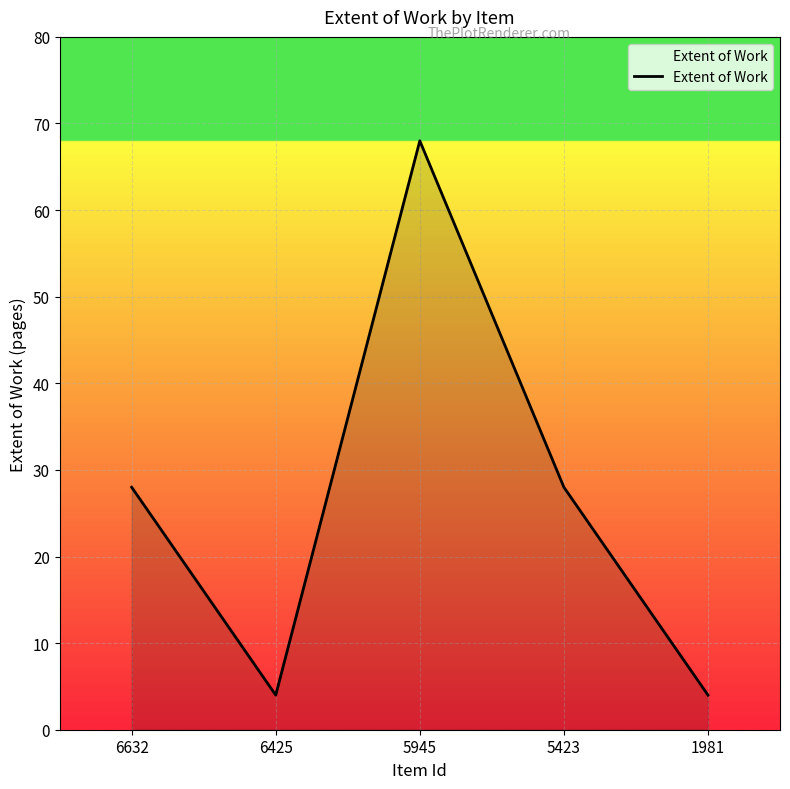

Does the chart have visible grid lines?

Yes